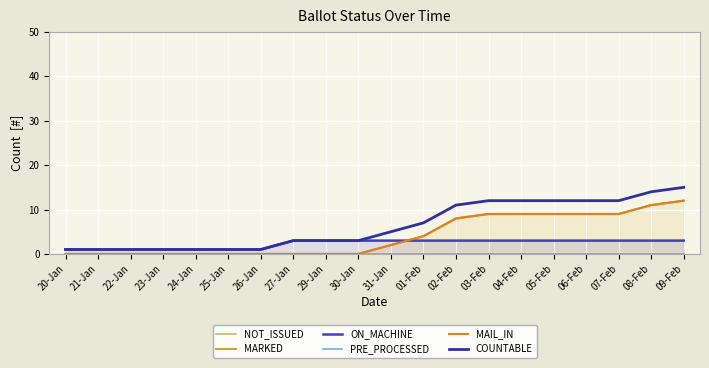

Rank the series at 21-Jan from highest to lowest value.

ON_MACHINE, COUNTABLE, NOT_ISSUED, MARKED, PRE_PROCESSED, MAIL_IN